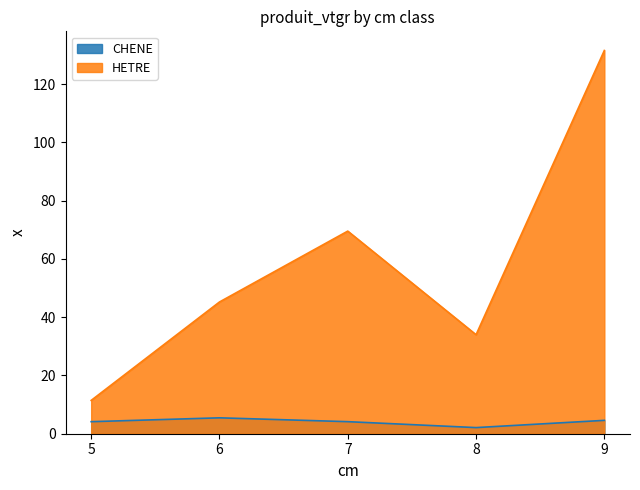

Reading right to left, list all the values displayed in this chart.

CHENE: 4.6	2.1	4.1	5.5	4.1
HETRE: 131.6	34.0	69.5	45.2	11.4